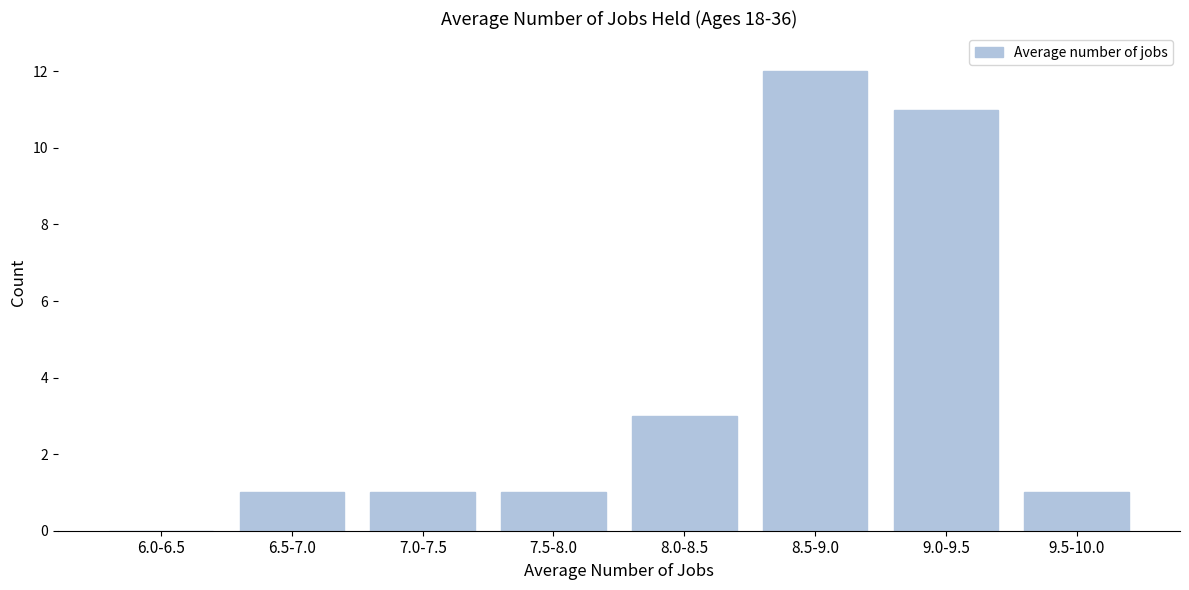

Reading left to right, what are all the values shown in this chart?

6.0-6.5=0	6.5-7.0=1	7.0-7.5=1	7.5-8.0=1	8.0-8.5=3	8.5-9.0=12	9.0-9.5=11	9.5-10.0=1